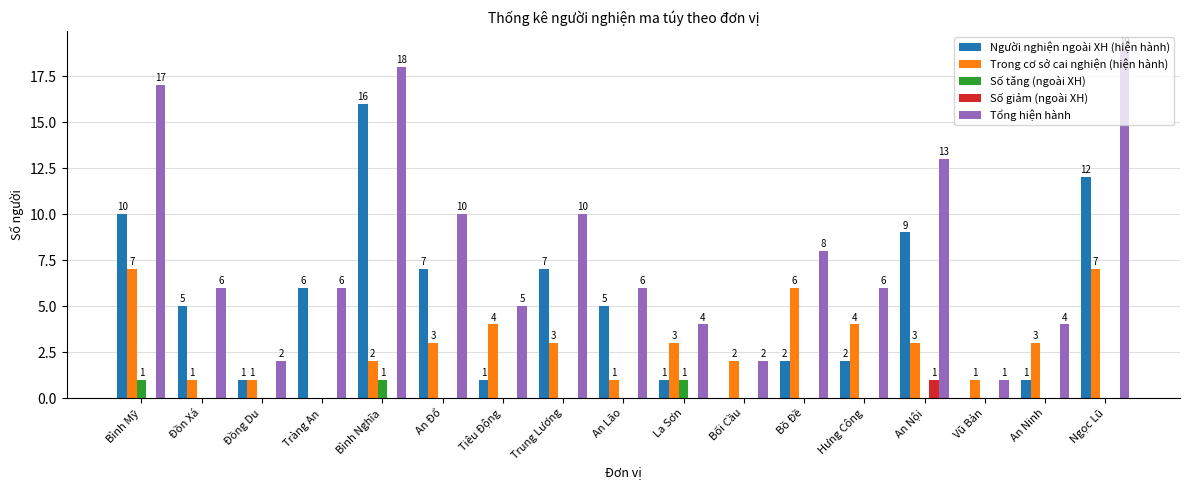

The Tổng hiện hành series shows 9 at Đồn Xá. True or false?

False